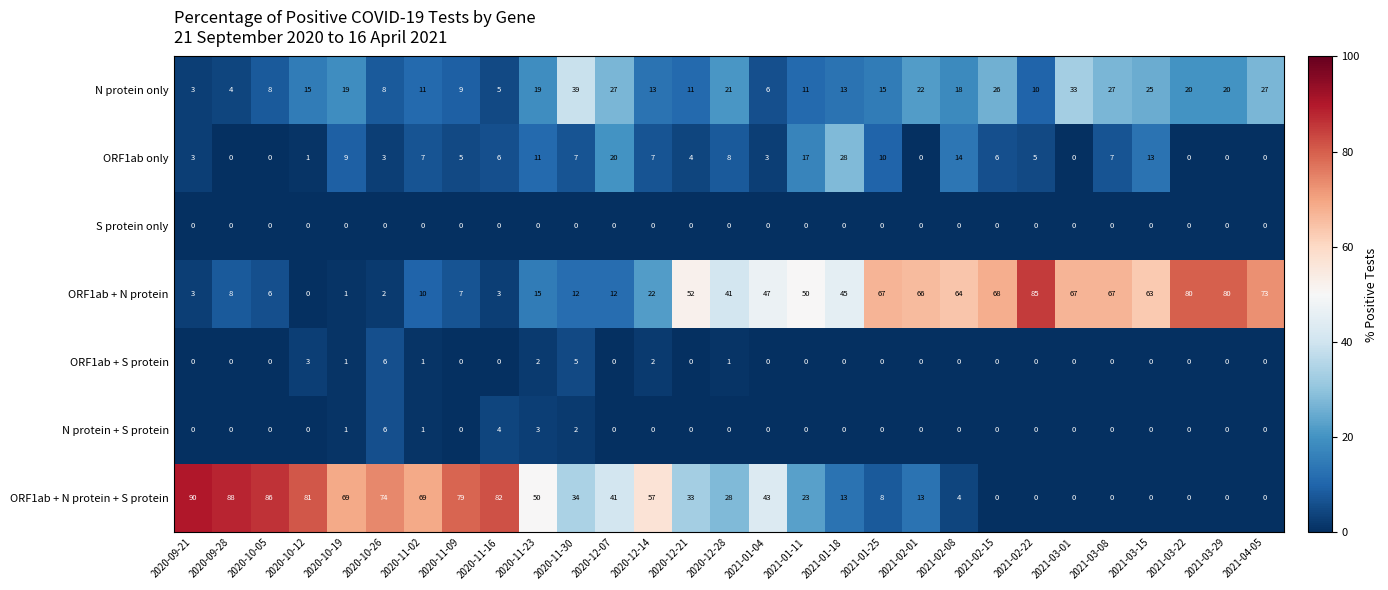

What is the total value across all series at 2020-12-14?

101